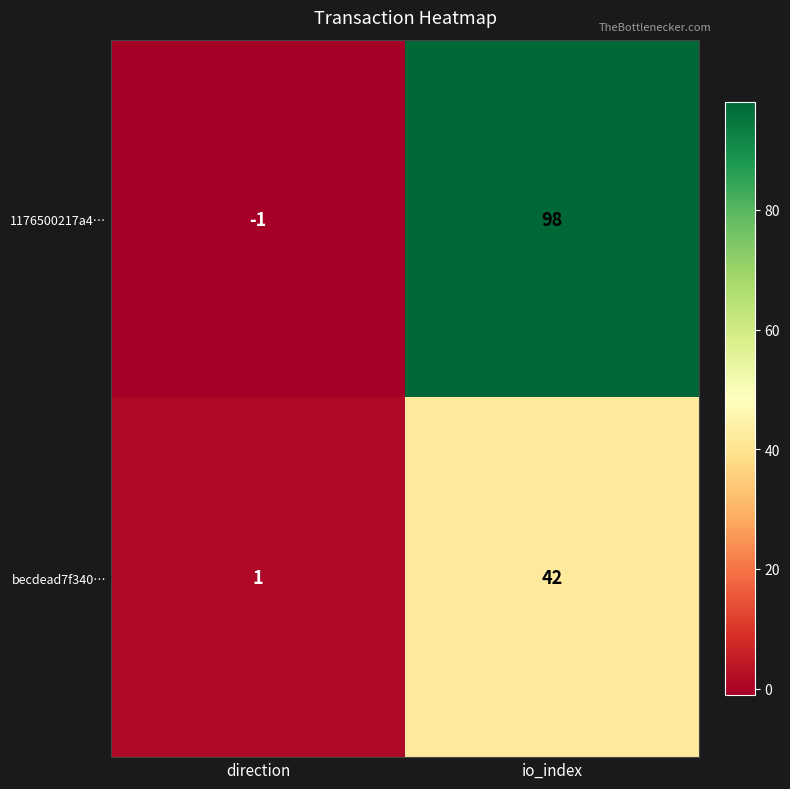

At which category is the sum across all series the highest?

io_index